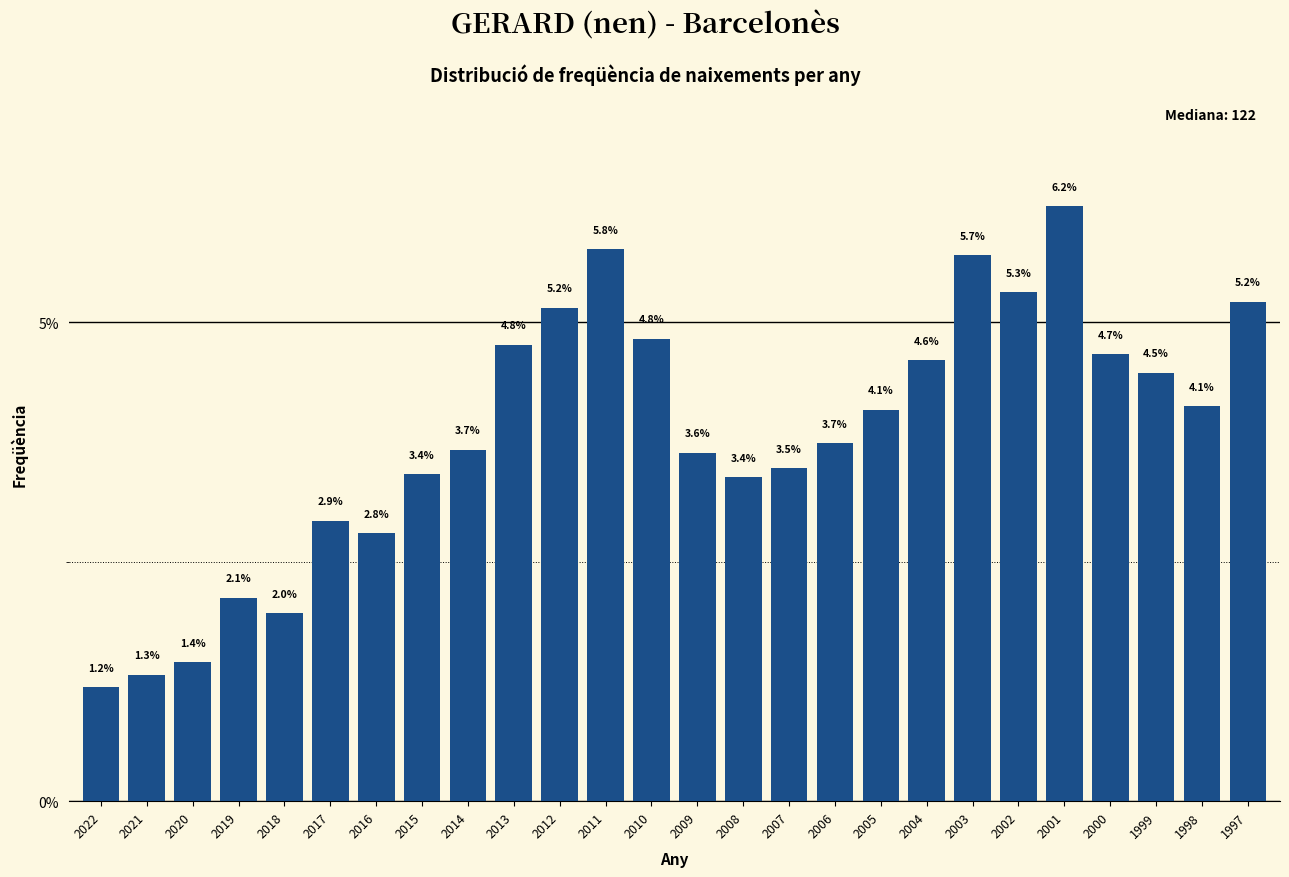

Reading left to right, list all the values displayed in this chart.

1.2	1.3	1.4	2.1	2.0	2.9	2.8	3.4	3.7	4.8	5.2	5.8	4.8	3.6	3.4	3.5	3.7	4.1	4.6	5.7	5.3	6.2	4.7	4.5	4.1	5.2